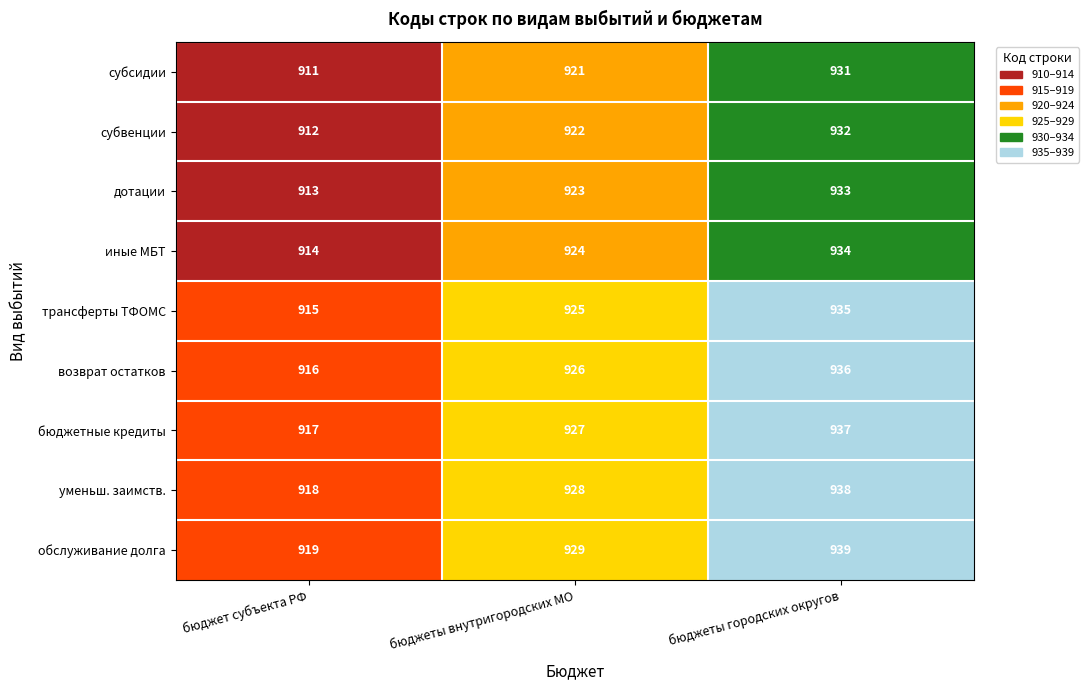

What is the difference between the дотации values at бюджеты внутригородских МО and бюджет субъекта РФ?

10